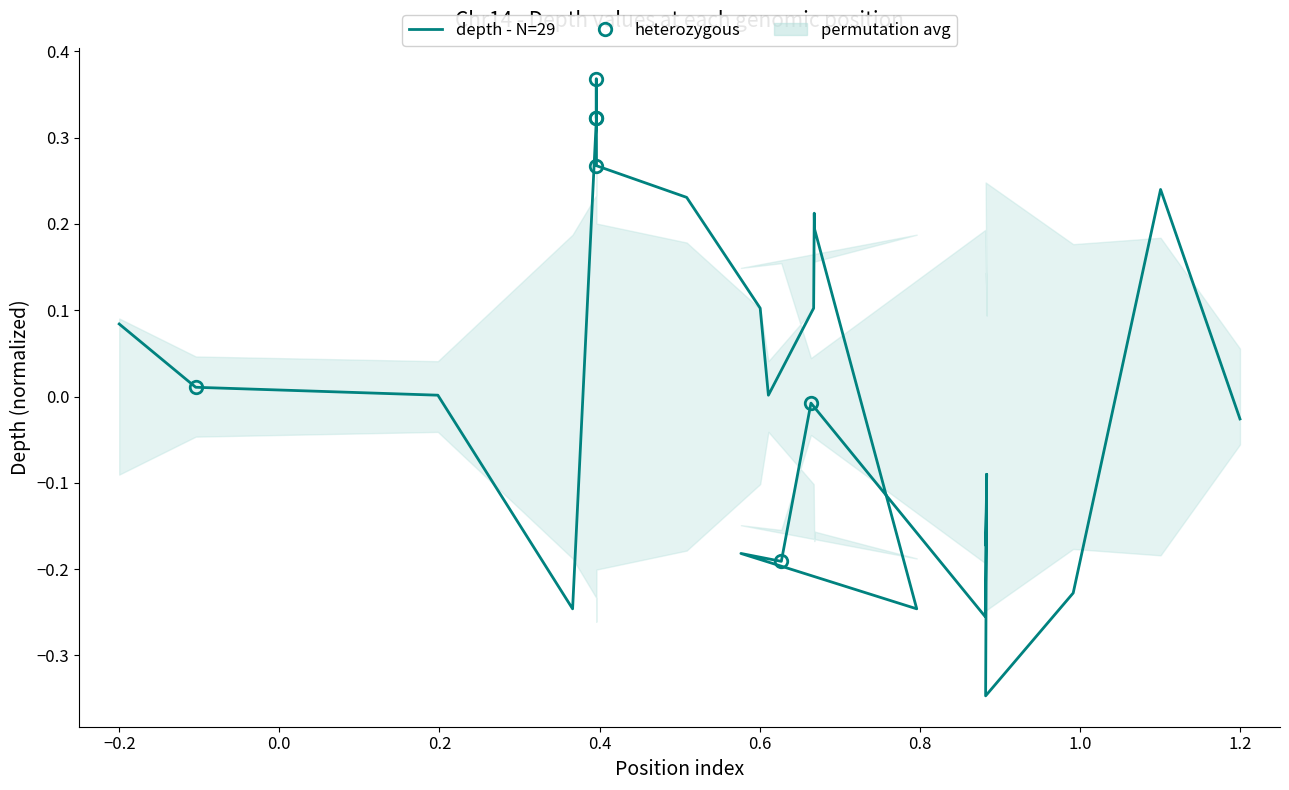

The chart shows a value of 0.2 at 0.8. True or false?

False